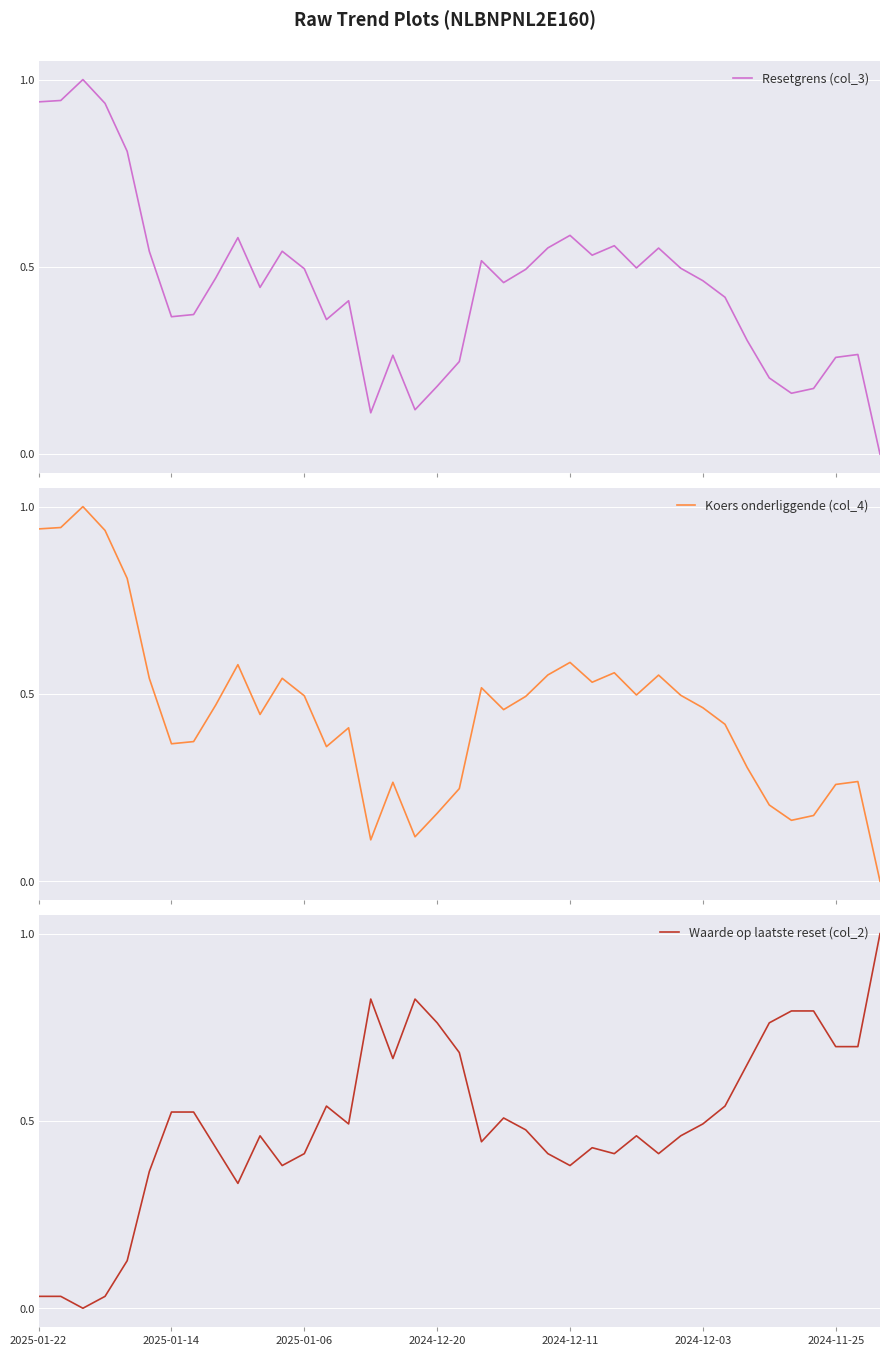

Rank the categories by Waarde op laatste reset (col_2) value from highest to lowest.

38, 15, 17, 34, 35, 18, 33, 36, 37, 19, 16, 32, 13, 31, 2024-11-25, 7, 21, 14, 30, 22, 10, 27, 29, 20, 8, 25, 12, 23, 26, 28, 11, 24, 2024-12-03, 9, 2024-12-11, 2025-01-22, 2025-01-14, 2024-12-20, 2025-01-06